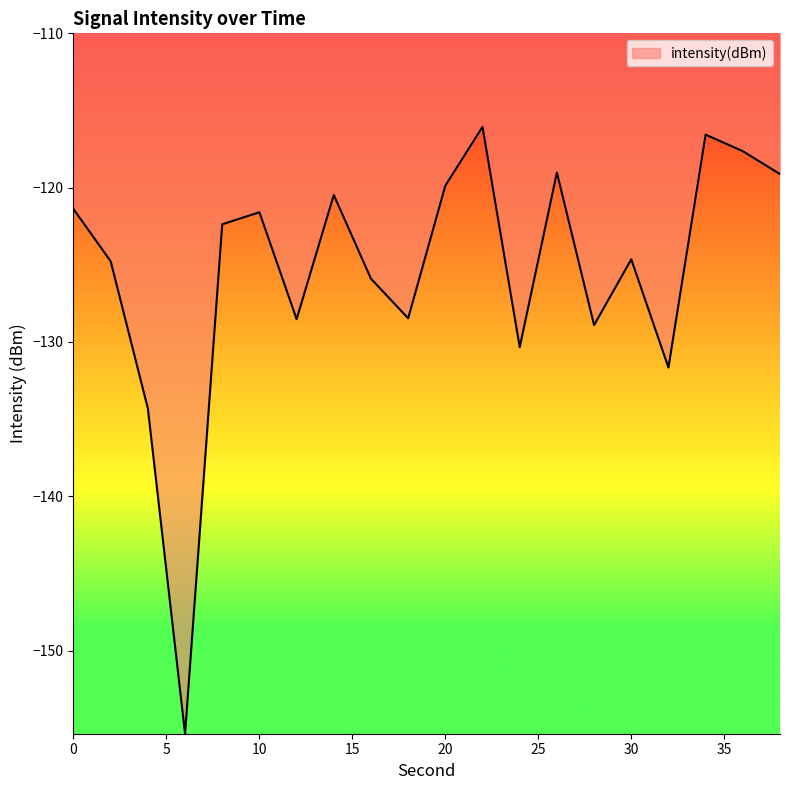

What is the difference between the maximum and minimum values?

39.3